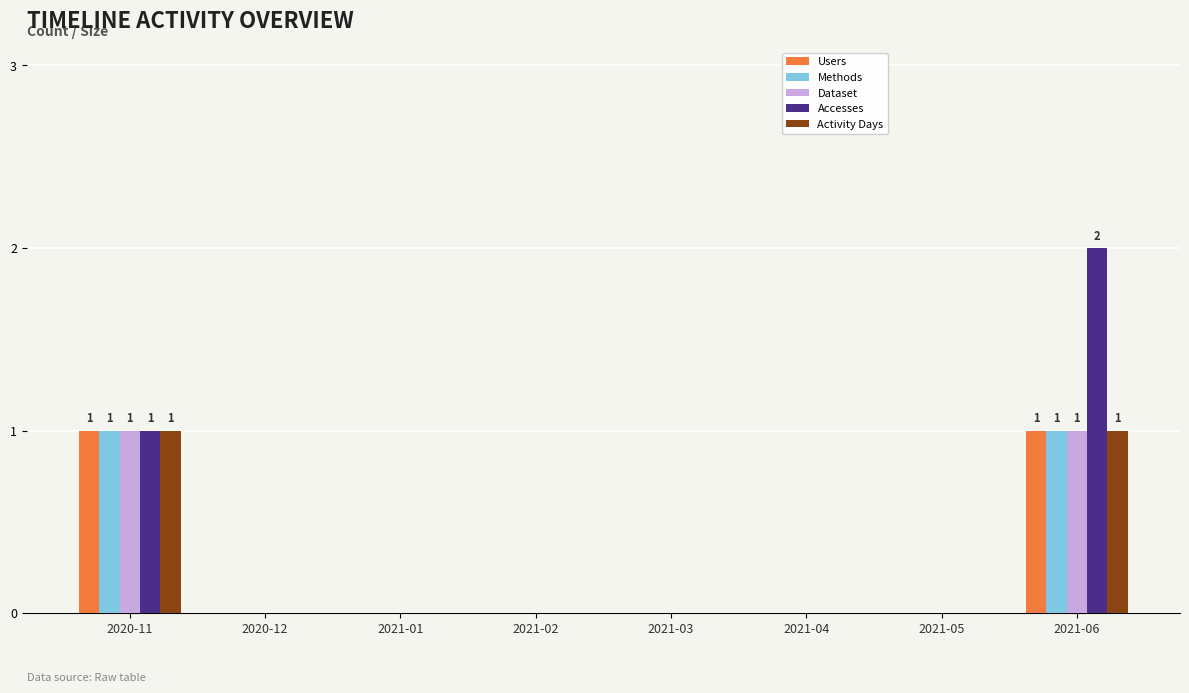

Which category has the highest value across all series?

2021-06